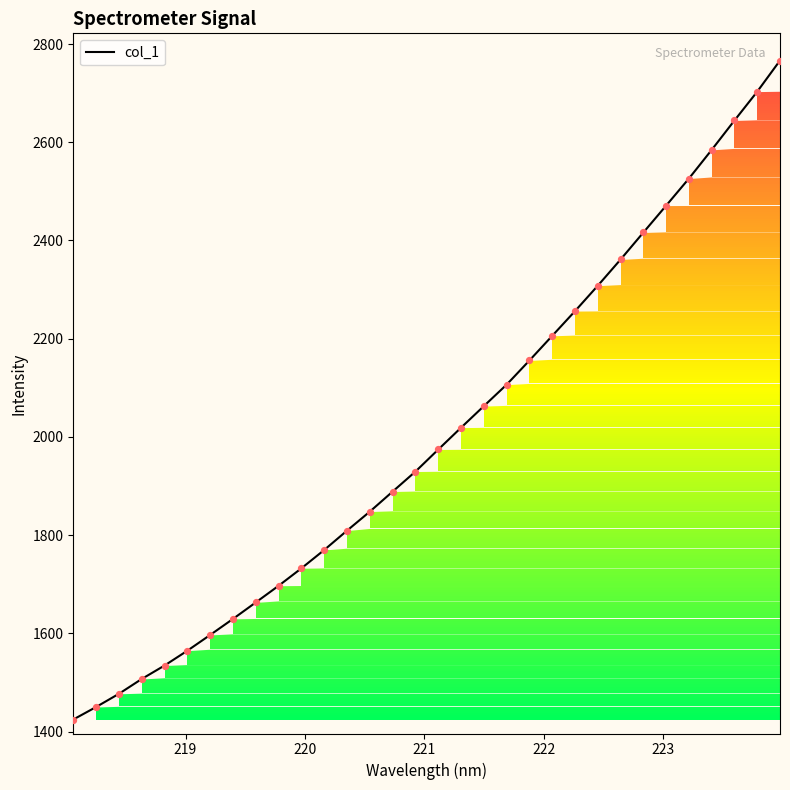

What is the greatest value displayed?

2766.4